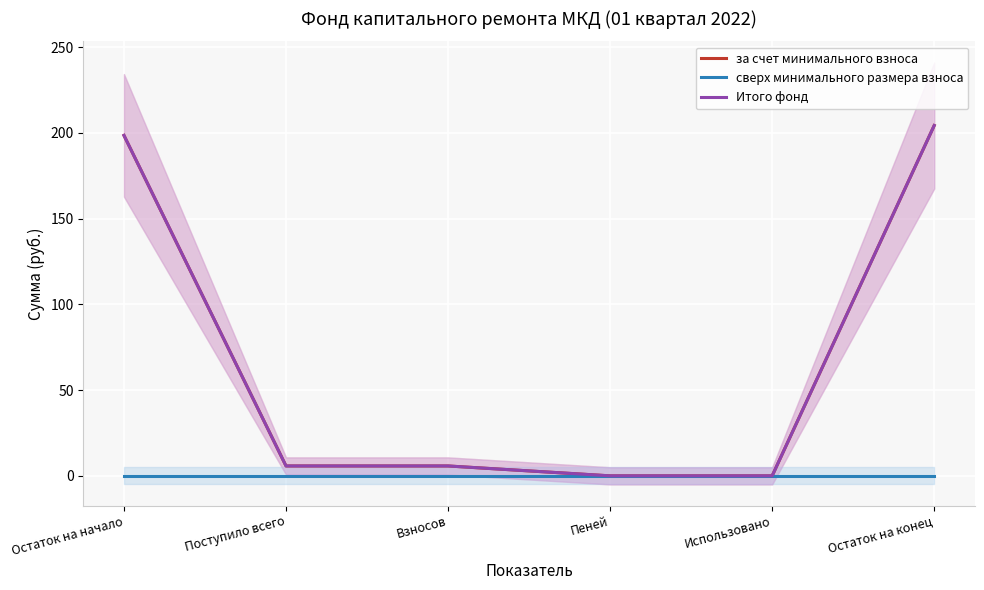

At which category is the sum across all series the highest?

Остаток на конец